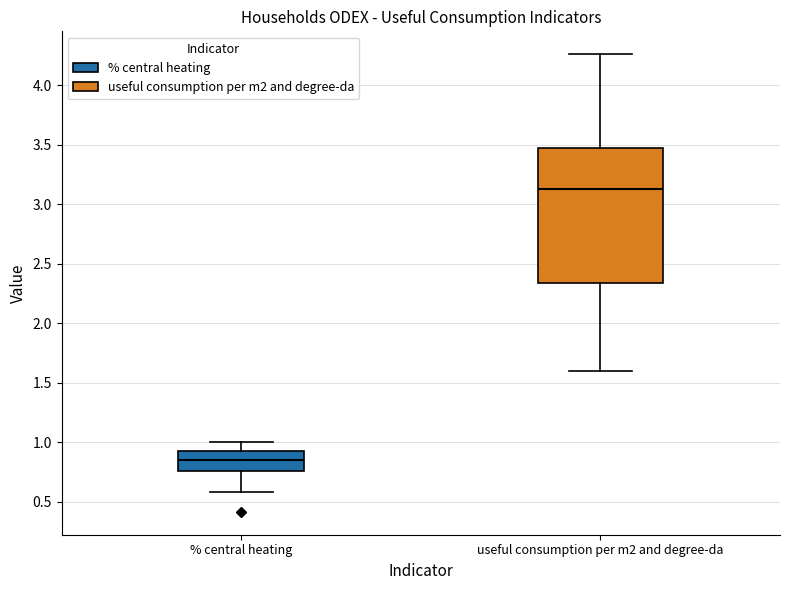

Where does the lower whisker of the box for useful consumption per m2 and degree-da end on the y-axis? The values are not printed on the chart, so give them approximately, as read against the axis.

1.60